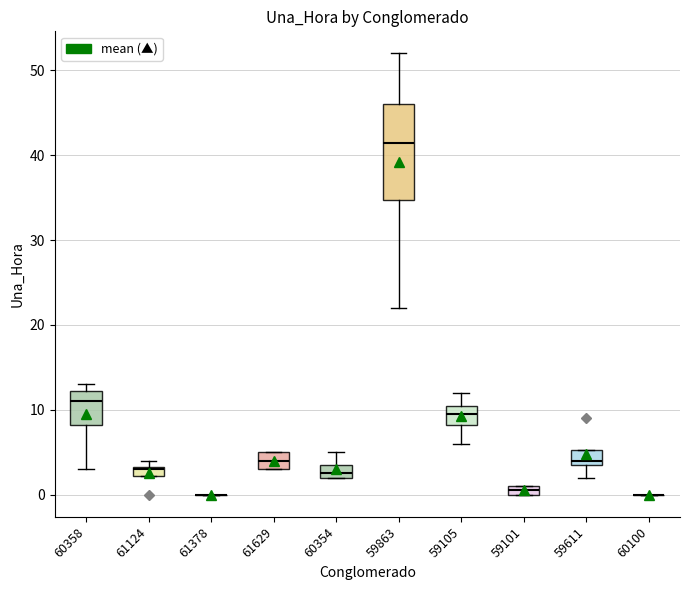

Where is the upper edge of the box at x = 59611 on the y-axis? The values are not printed on the chart, so give them approximately, as read against the axis.

5